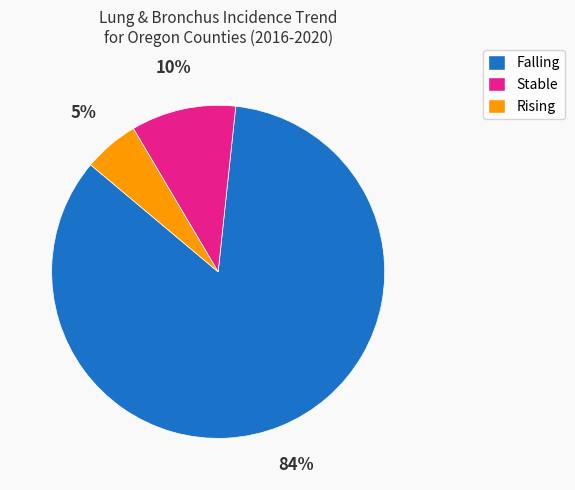

Combined, do Stable and Rising account for over 50%?

No